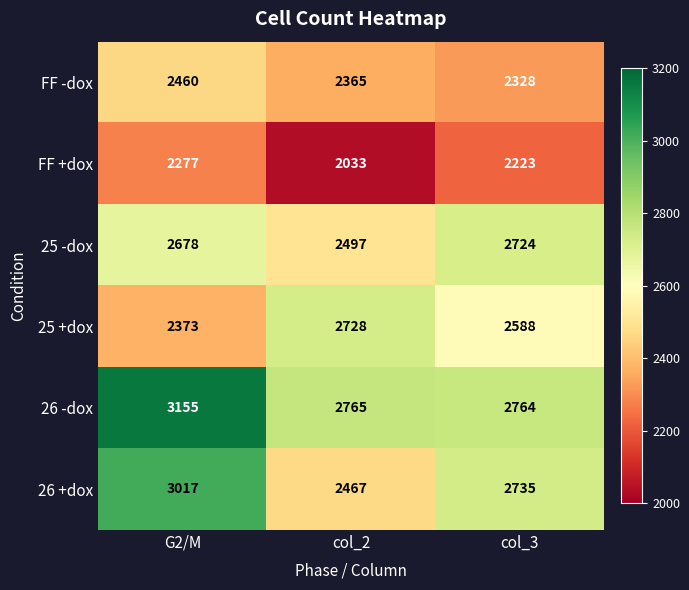

Reading right to left, list all the values displayed in this chart.

FF -dox: col_3=2328	col_2=2365	G2/M=2460
FF +dox: col_3=2223	col_2=2033	G2/M=2277
25 -dox: col_3=2724	col_2=2497	G2/M=2678
25 +dox: col_3=2588	col_2=2728	G2/M=2373
26 -dox: col_3=2764	col_2=2765	G2/M=3155
26 +dox: col_3=2735	col_2=2467	G2/M=3017